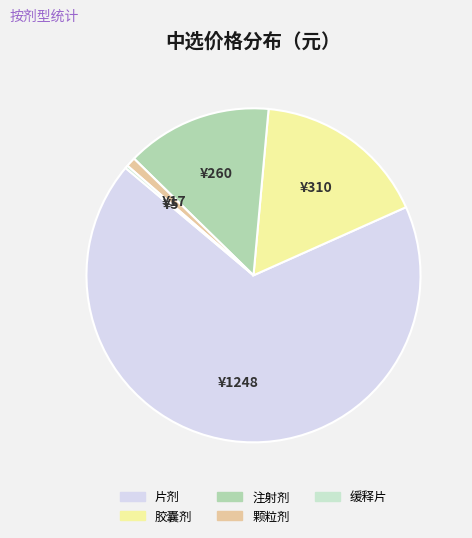

To the nearest percent, what is the average slice percentage?

20%